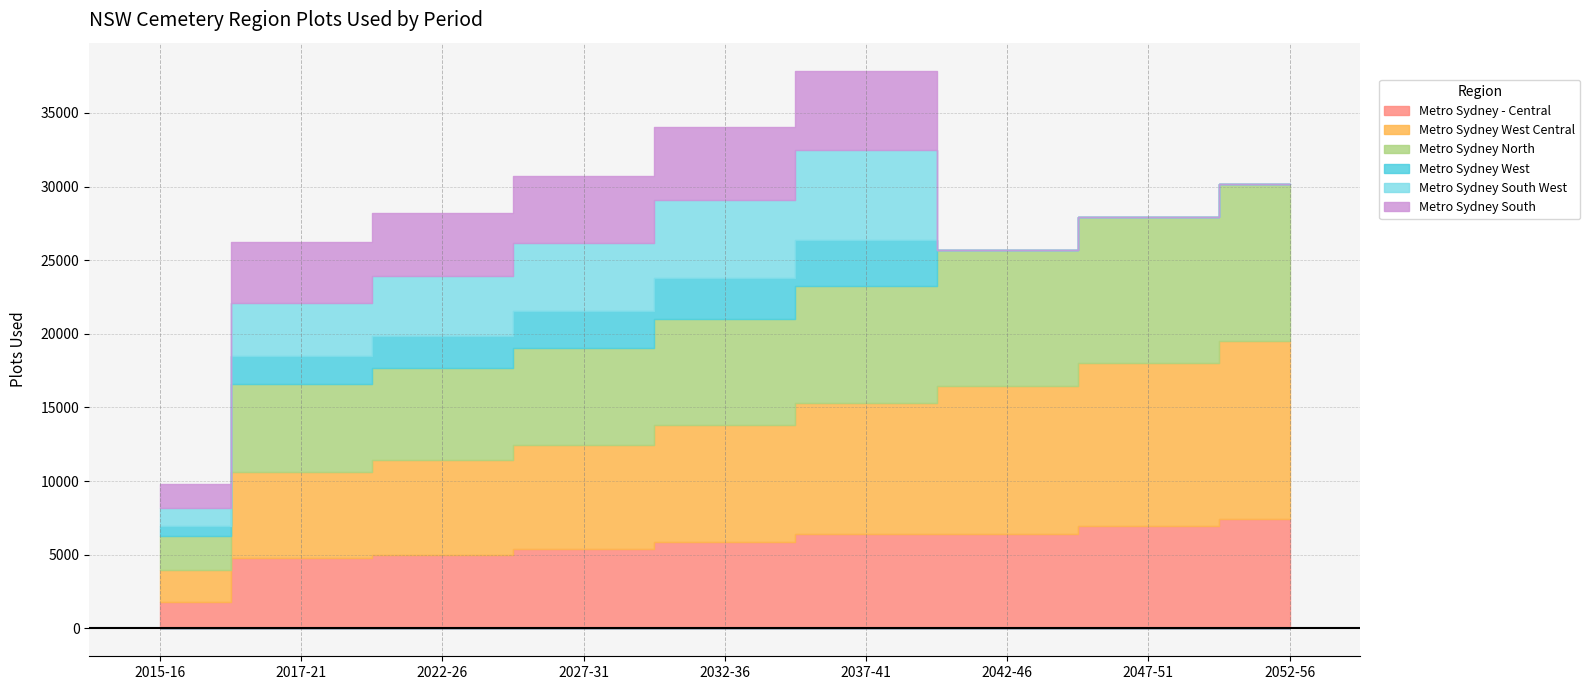

What is the label of the 9th point from the right?

2015-16